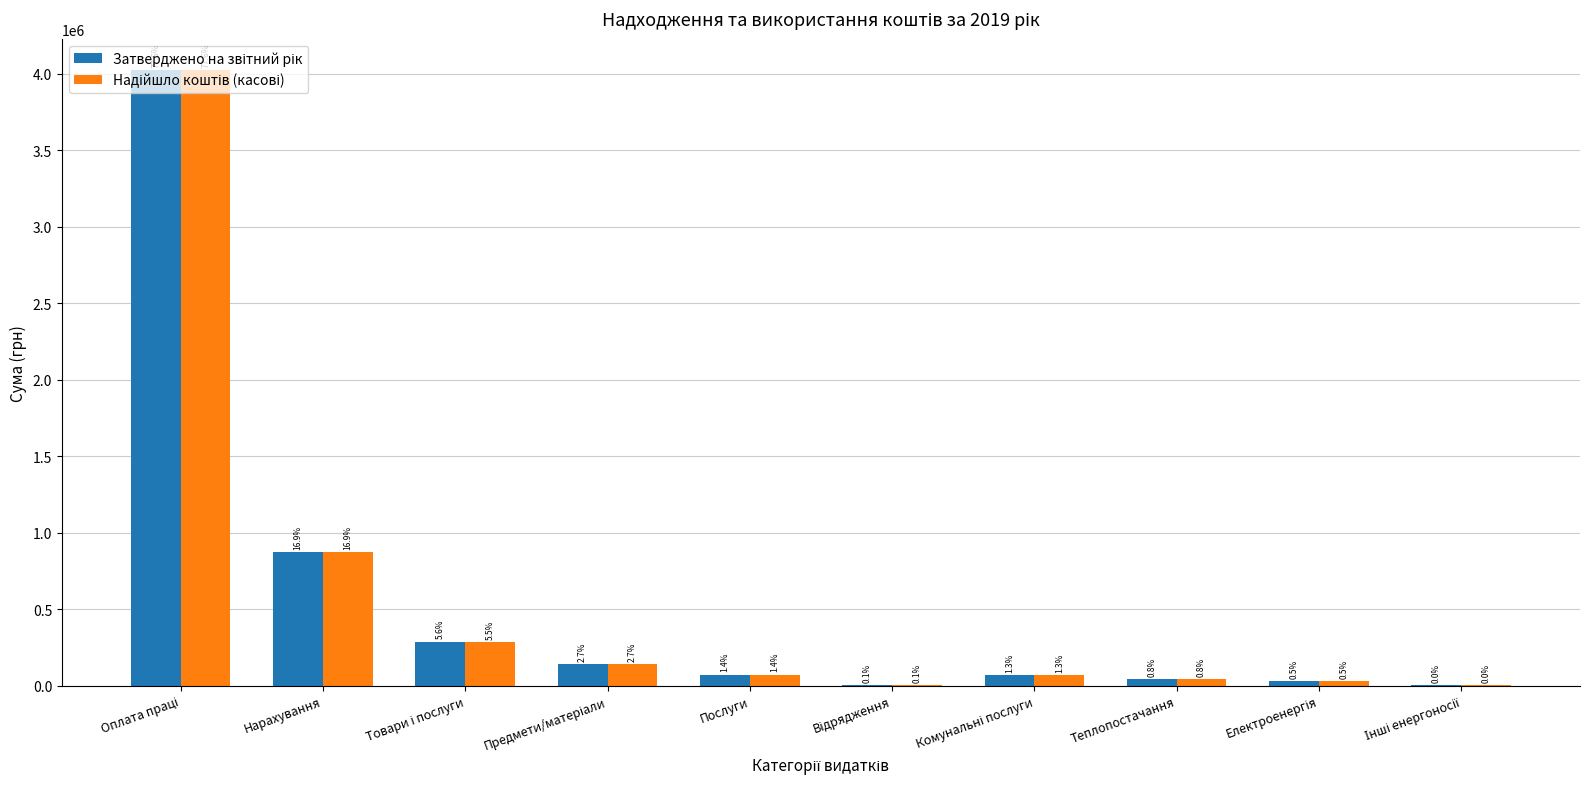

Reading left to right, what are all the values shown in this chart?

Затверджено на звітний рік: 4028705.1	874866.5	288258.0	142654.0	72873.0	2900.0	69831.0	41203.0	27253.0	1375.0
Надійшло коштів (касові): 4028705.1	874866.5	287899.0	142476.6	72769.3	2822.9	69830.2	41203.0	27253.0	1374.2